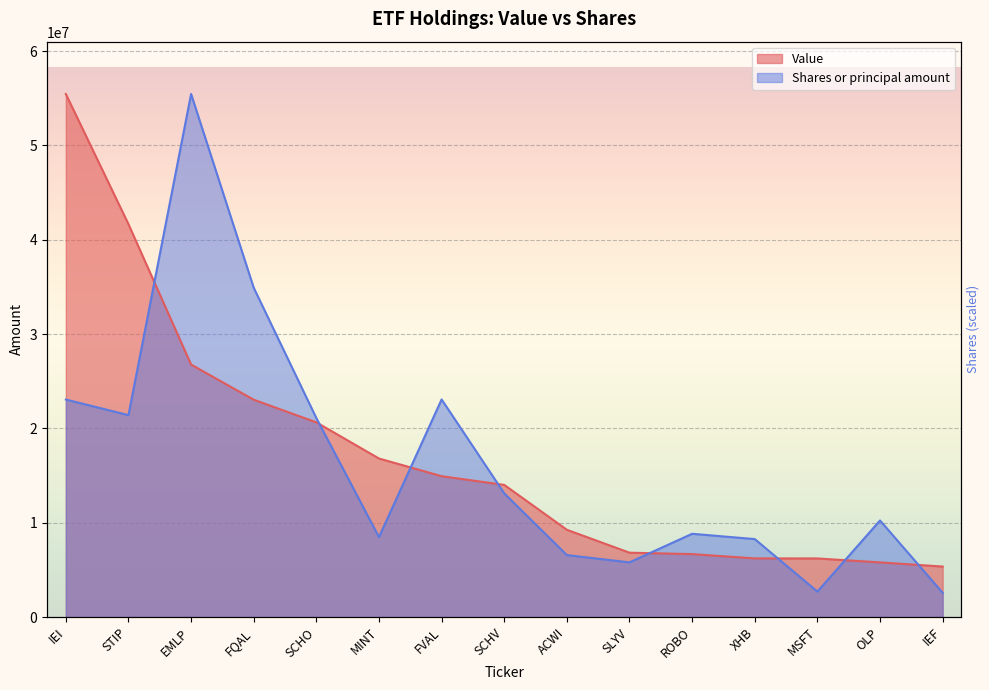

The value of Shares or principal amount at SCHO is 14399451.1. True or false?

False